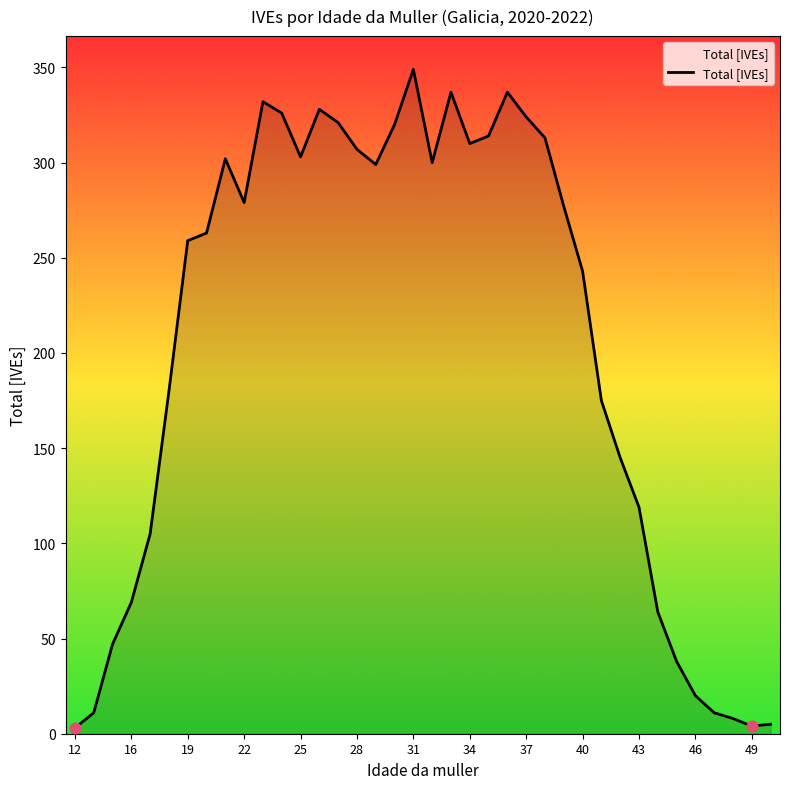

What is the difference between the maximum and minimum values?

346